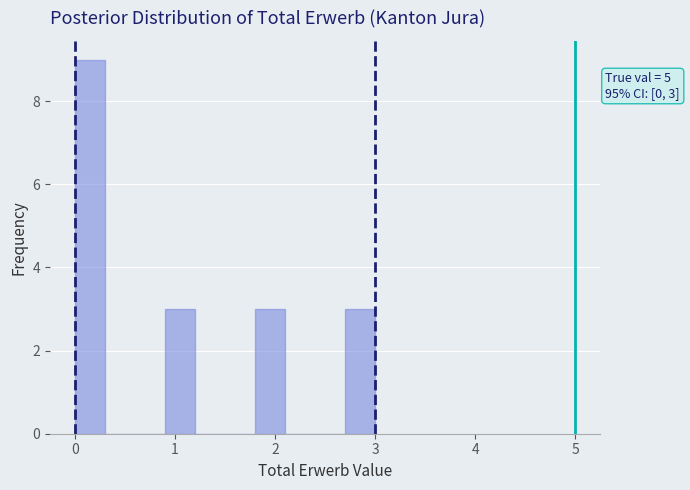

Read against the x-axis, roughly where is the centre of the tallest bar?

0.2